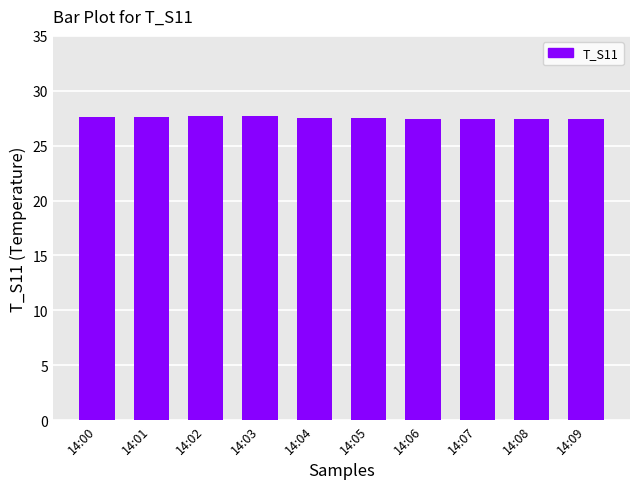

What is the sum of all values?

275.2